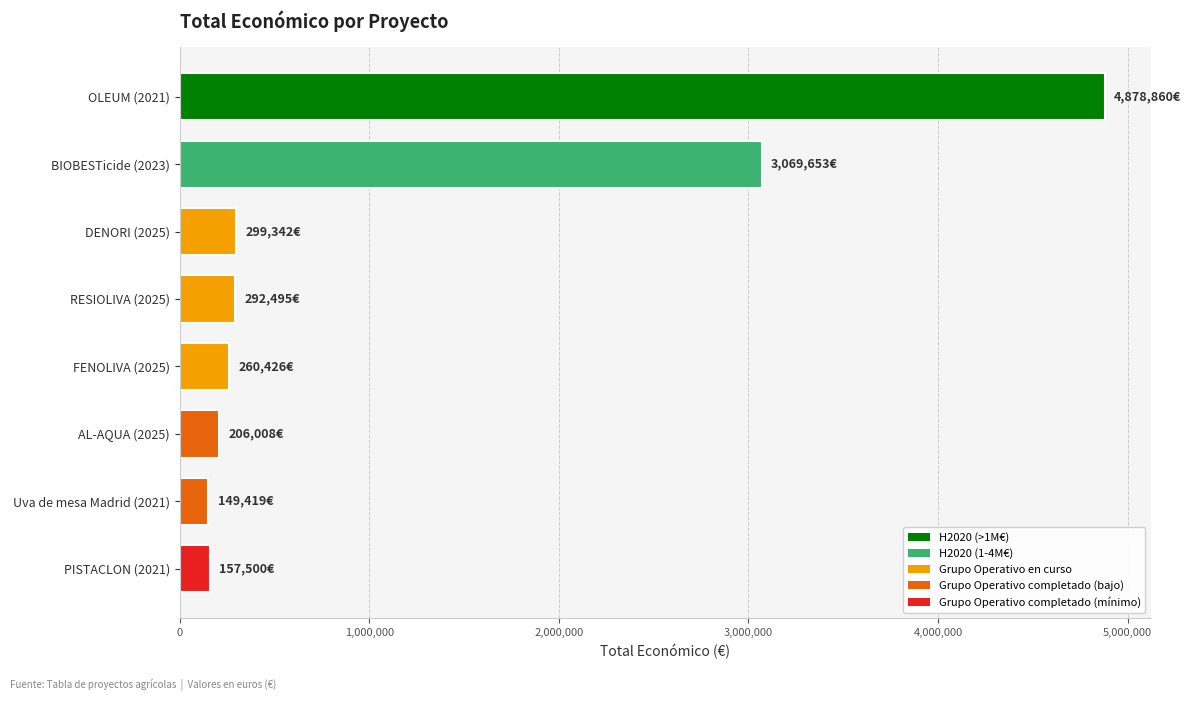

How many data points are less than 292495?

4